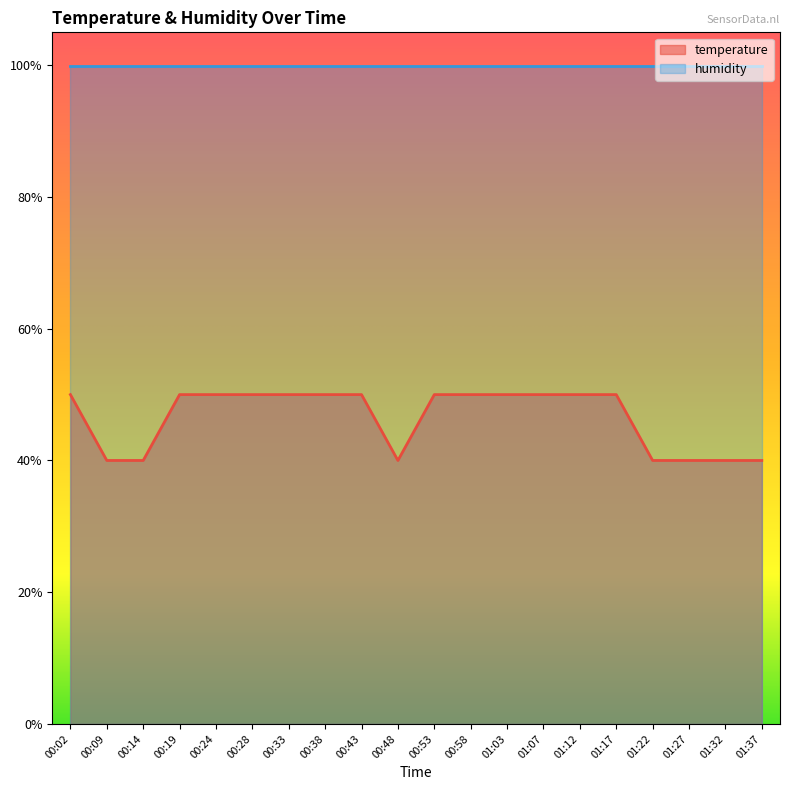

Which label corresponds to the largest value in the chart?

00:02